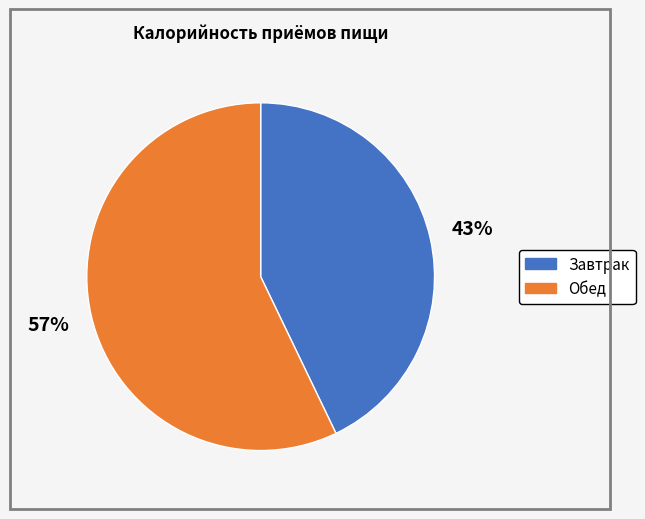

To the nearest percent, what portion does Обед represent?

57%